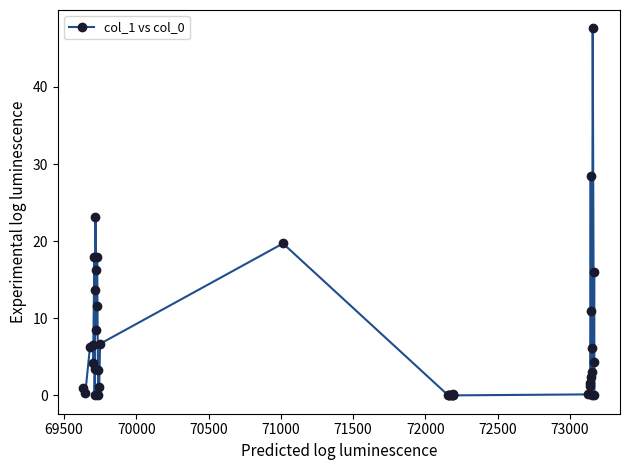

What is the maximum value shown in the chart?

47.6